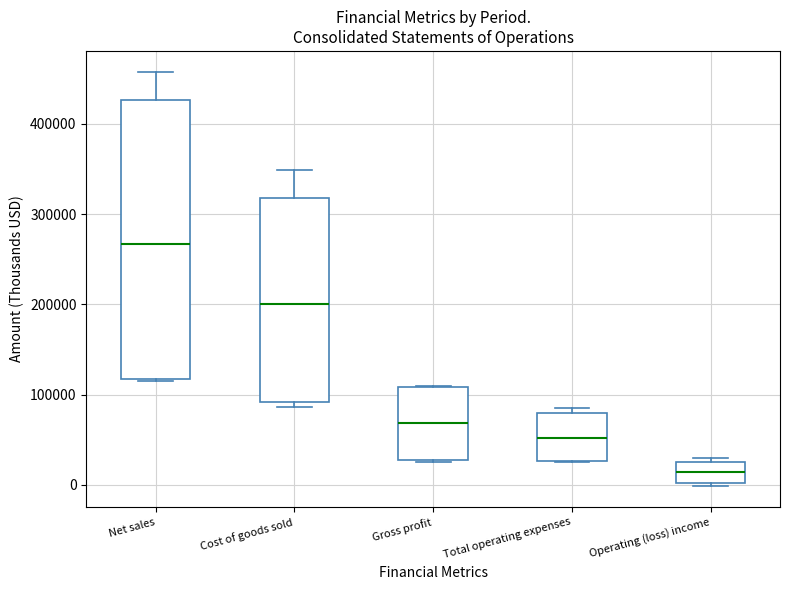

Reading left to right, read every box against the y-axis: the position of its median line, the range the box covers, and the ends of its whiskers. The values are not printed on the chart, so give them approximately, as read against the axis.

Net sales: median 270000, box 120000 to 430000, whiskers 120000 to 460000
Cost of goods sold: median 200000, box 90000 to 320000, whiskers 90000 (just below the box's lower edge) to 350000
Gross profit: median 70000, box 30000 to 110000, whiskers 30000 (just below the box's lower edge) to 110000
Total operating expenses: median 50000, box 30000 to 80000, whiskers 30000 to 90000
Operating (loss) income: median 10000, box 0 to 30000, whiskers 0 (just below the box's lower edge) to 30000 (just above the box's upper edge)